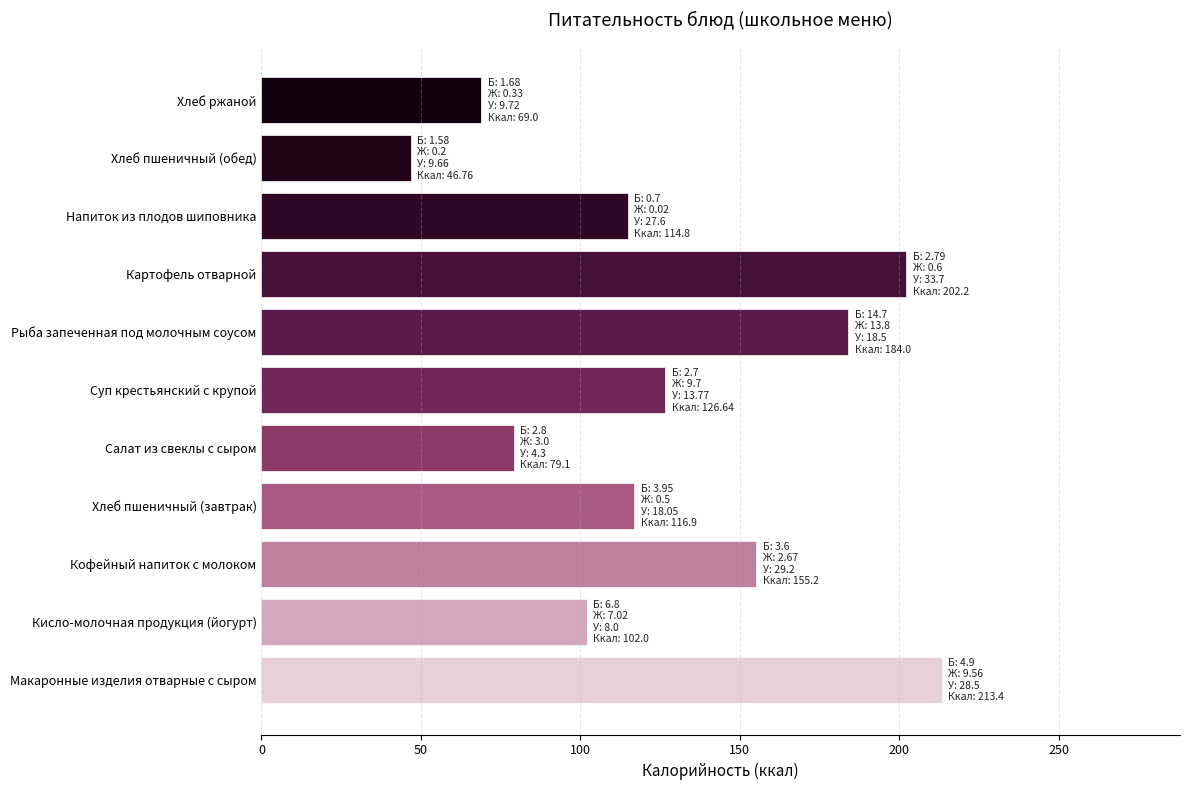

What is the average value?

128.2